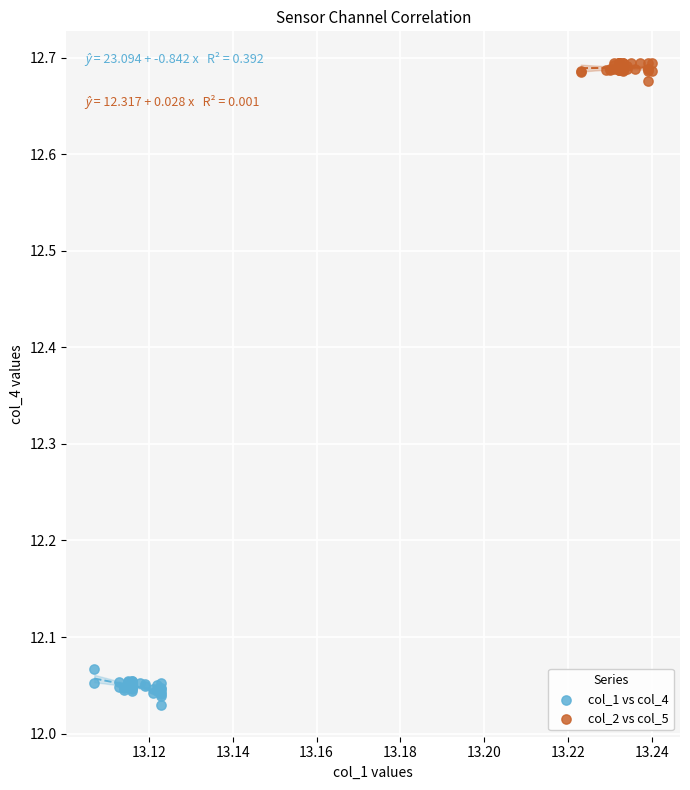

Which series reaches the maximum Y coordinate?

col_2 vs col_5